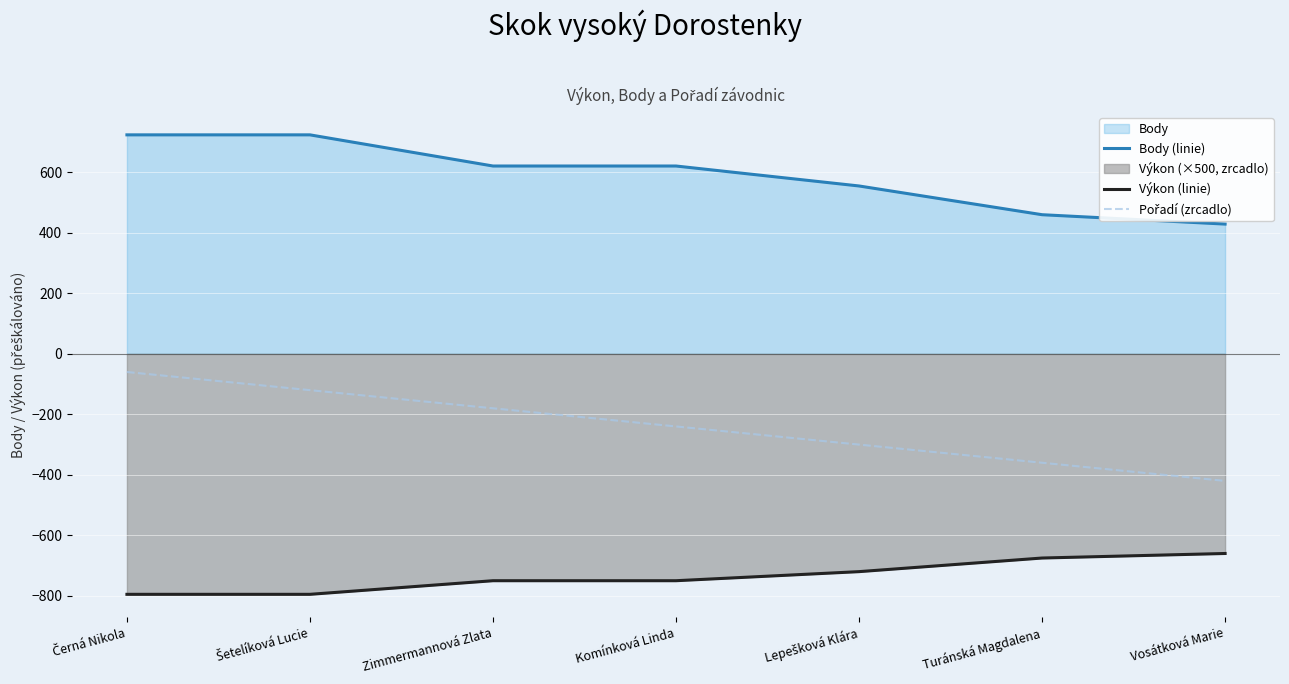

Rank the series at Vosátková Marie from lowest to highest value.

Výkon (linie), Pořadí (zrcadlo), Body (linie)